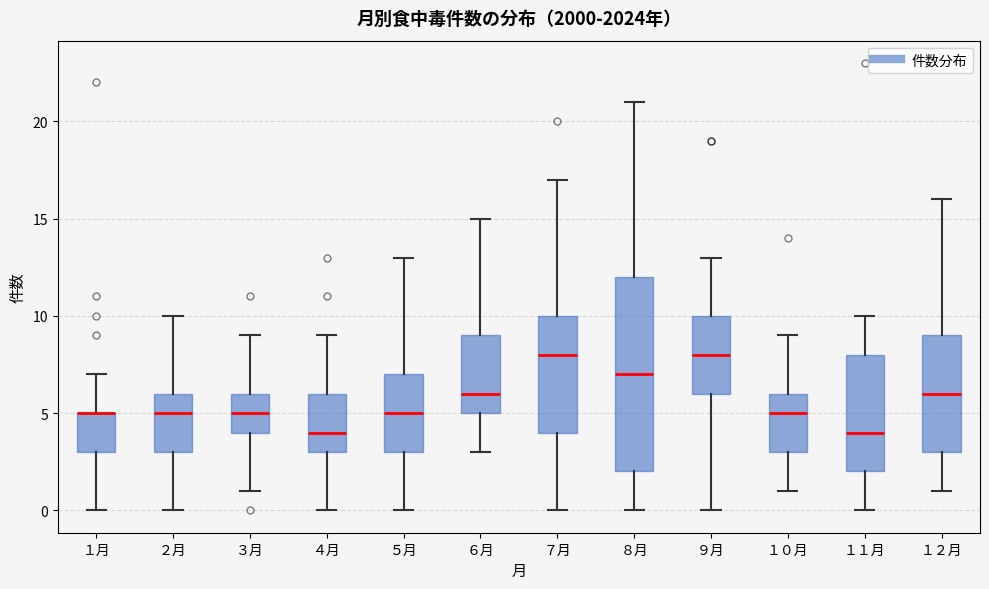

Which box is the tallest, from its lower edge to its upper edge?

８月